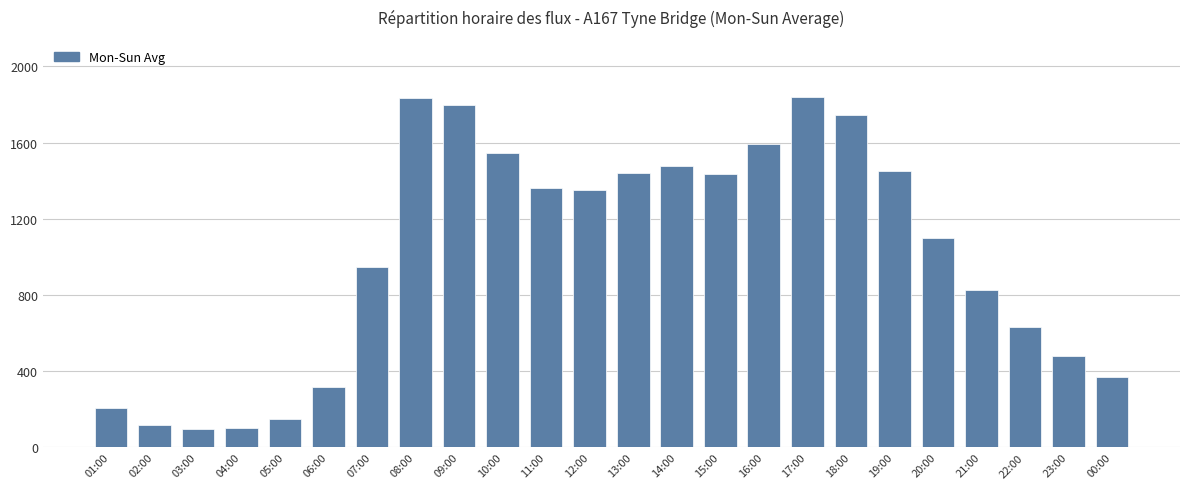

What is the value of the 23rd bar from the left?

481